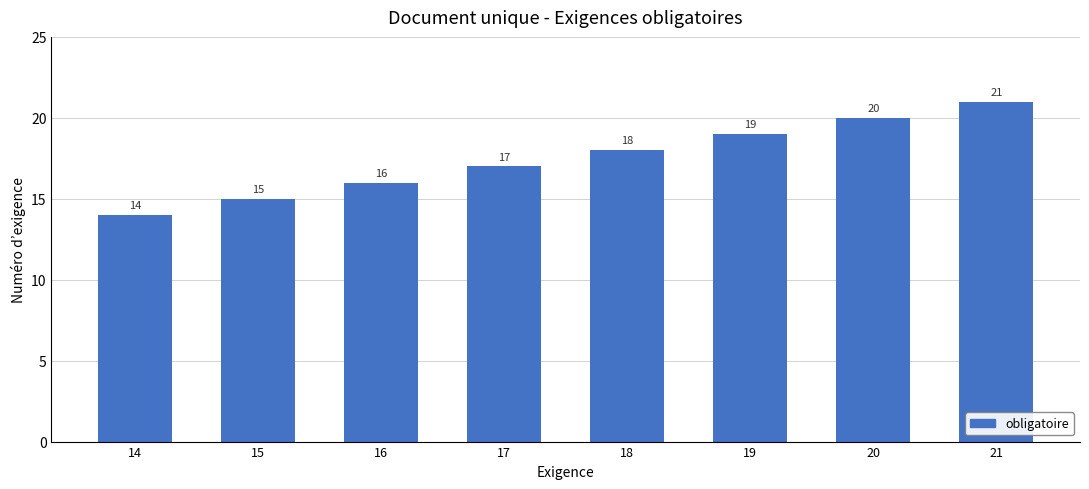

What is the ratio of the value at 15 to the value at 21?

0.7